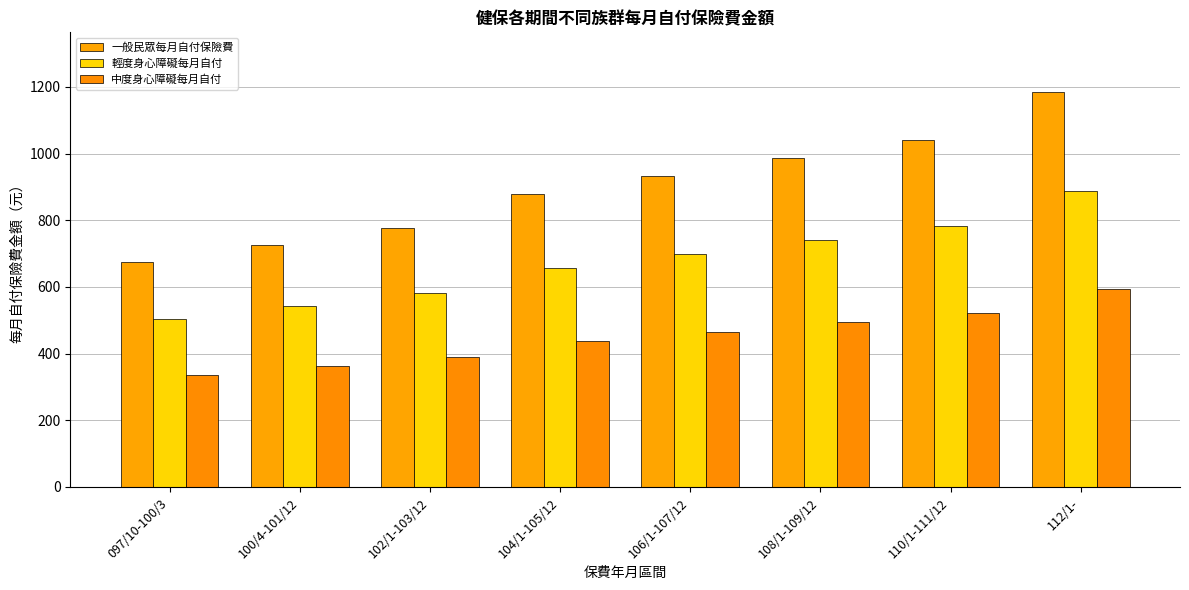

How many bars are there in each group?

3